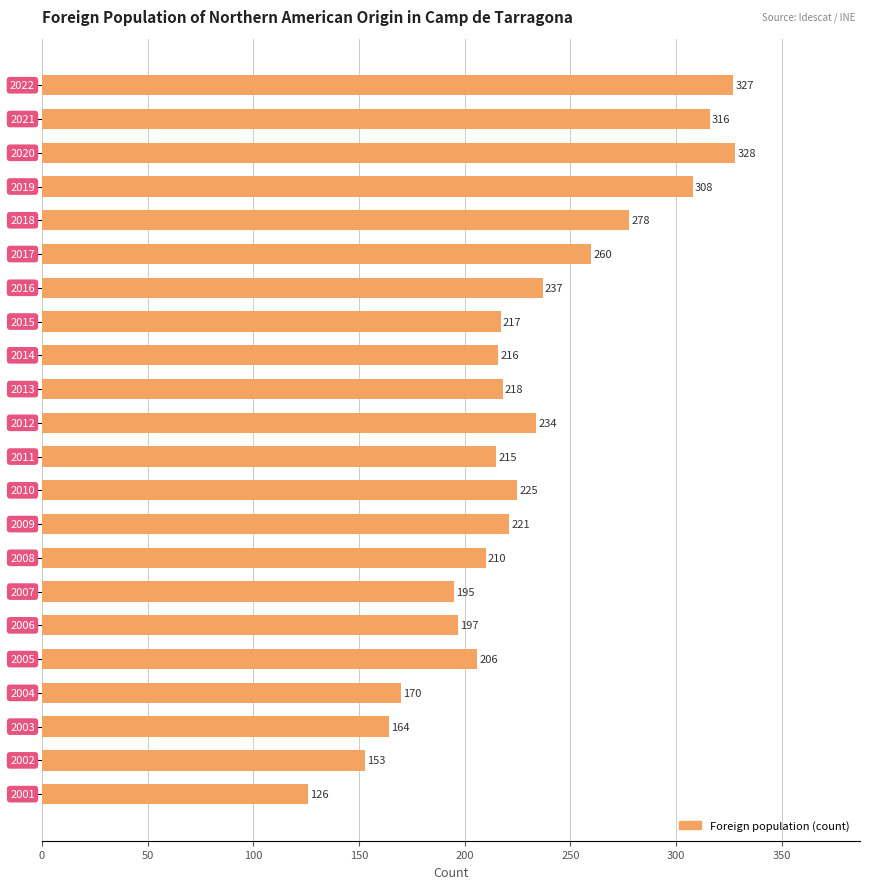

What is the sum of all values?

5021